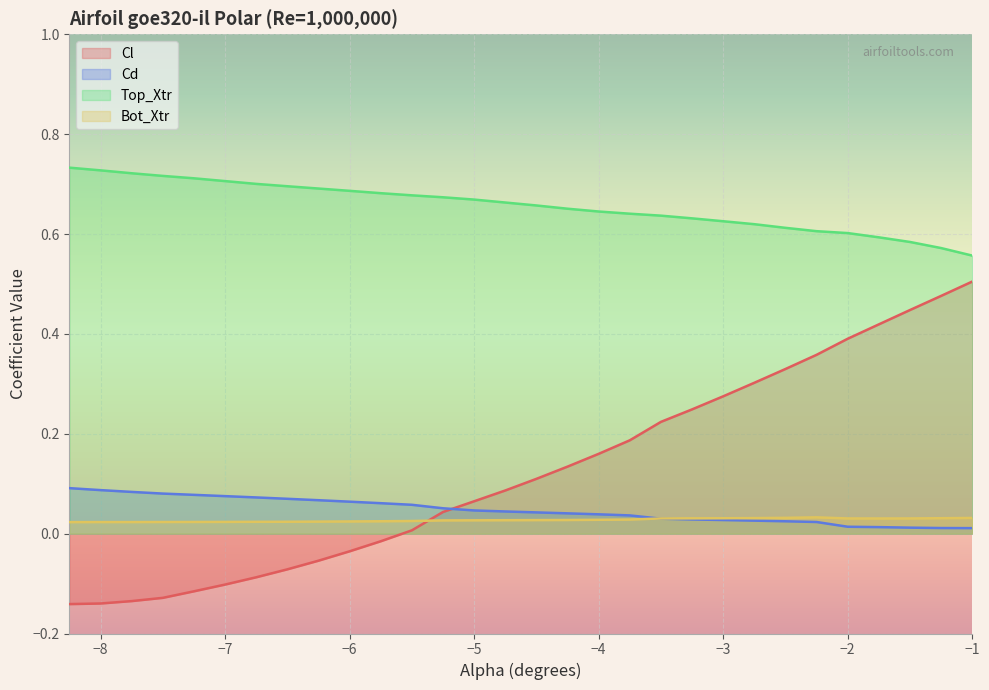

Which series ends up on top after the final intersection of Cd and Cl?

Cl